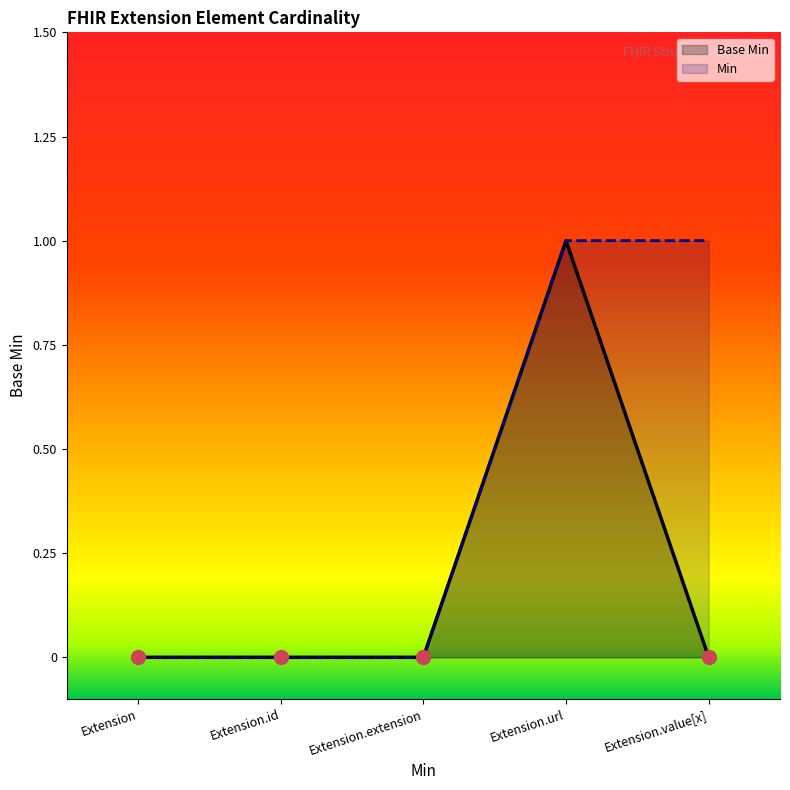

What is the label of the 1st point from the right?

Extension.value[x]